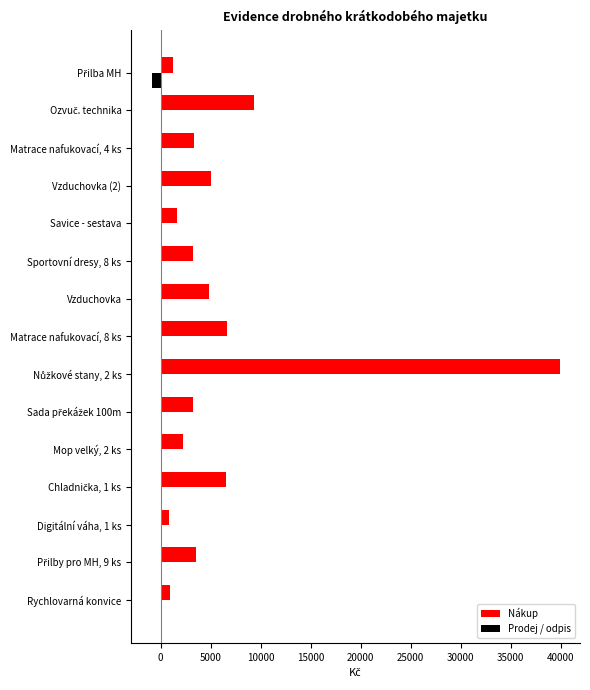

What is the greatest value displayed?

39900